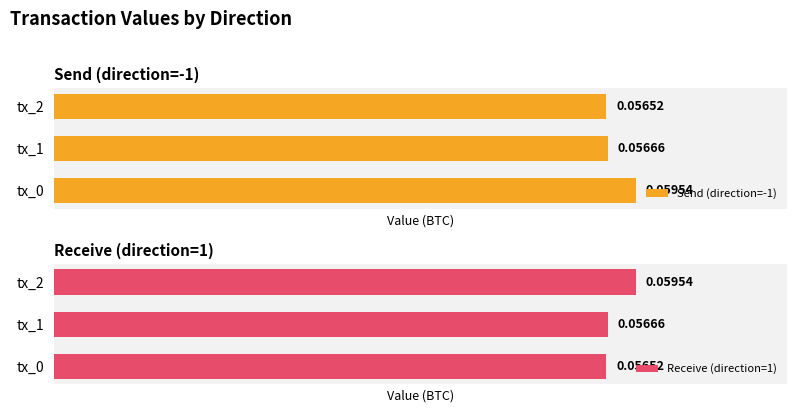

List the labels in order of Send (direction=-1) value, largest first.

tx_0, tx_1, tx_2